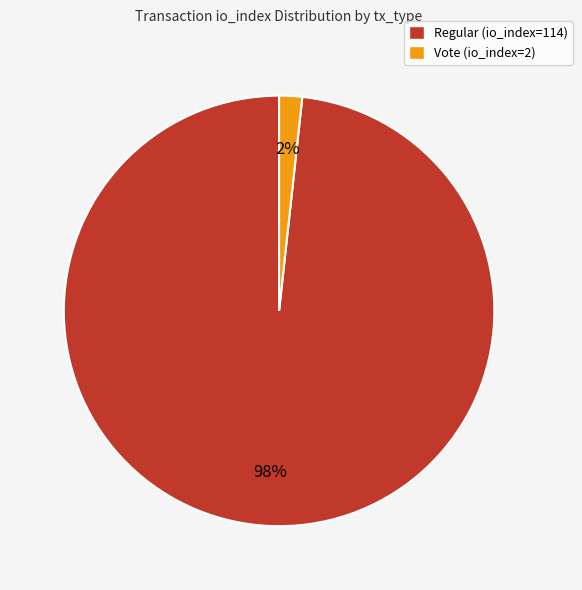

What is the smallest slice in the pie chart?

Vote (io_index=2)